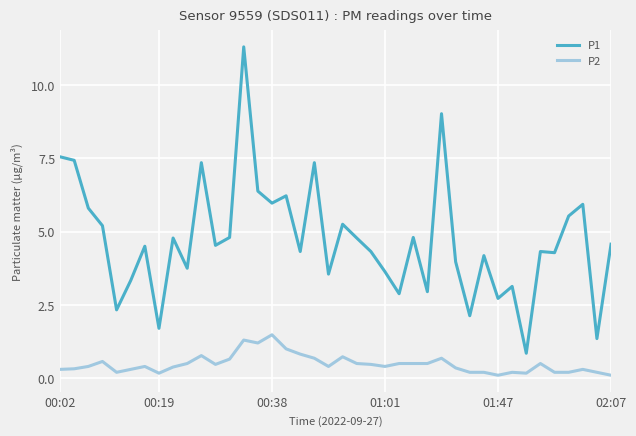

True or false: P2 and P1 cross at least once.

False